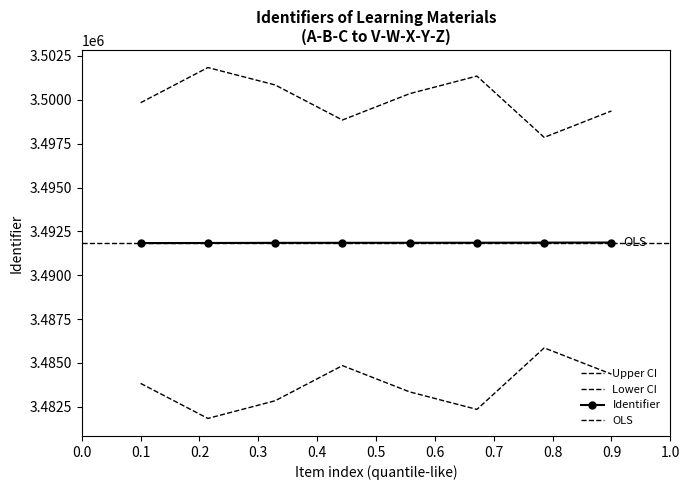

Count the number of values greater than 3491851.

3